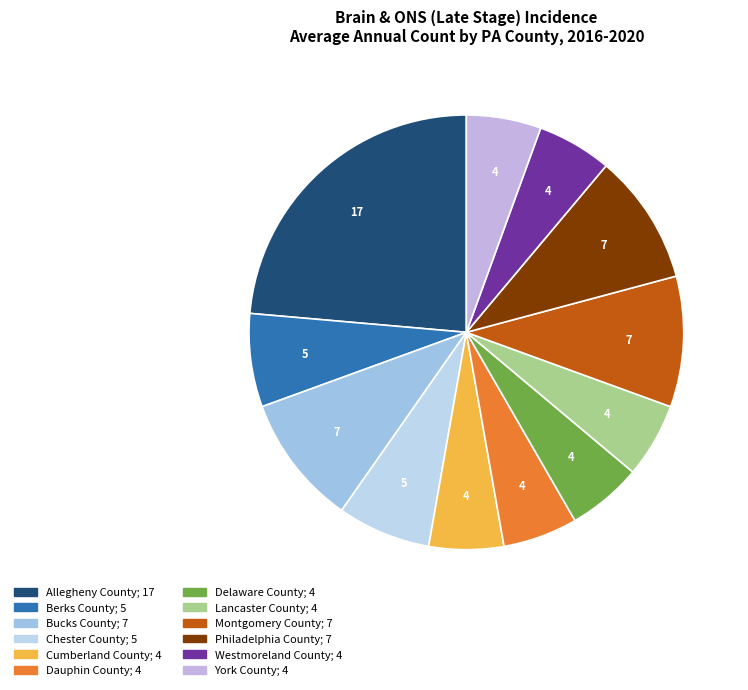

How many segments does this pie chart have?

12